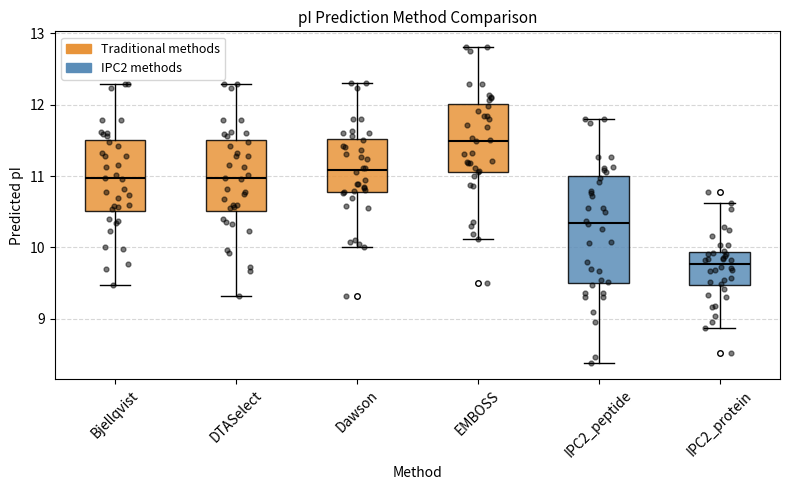

Where does the median line of the box for Dawson sit on the y-axis? The values are not printed on the chart, so give them approximately, as read against the axis.

11.1